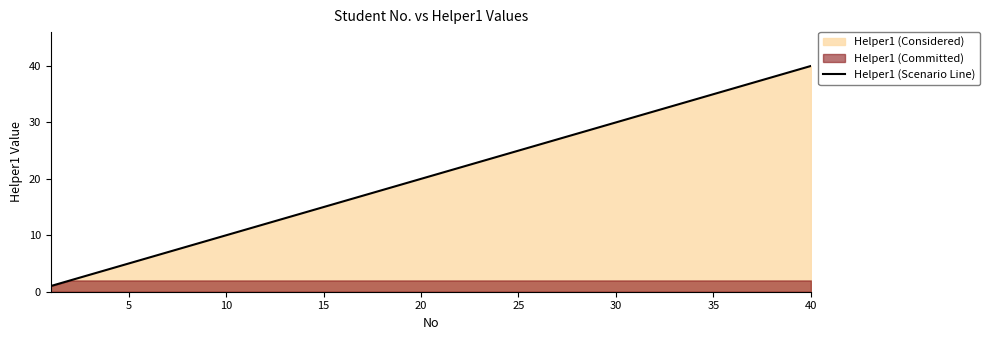

What is the approximate value at 40, to the nearest 10?

40